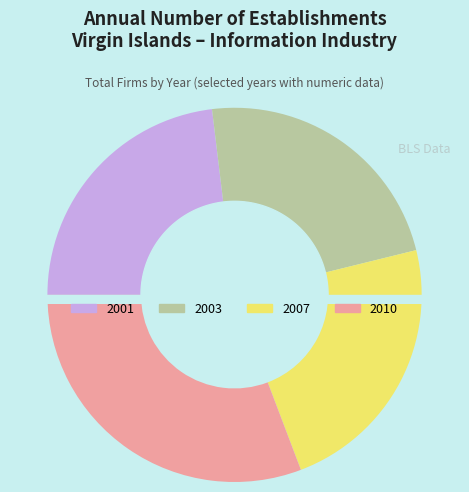

How many slices are in this pie chart?

4